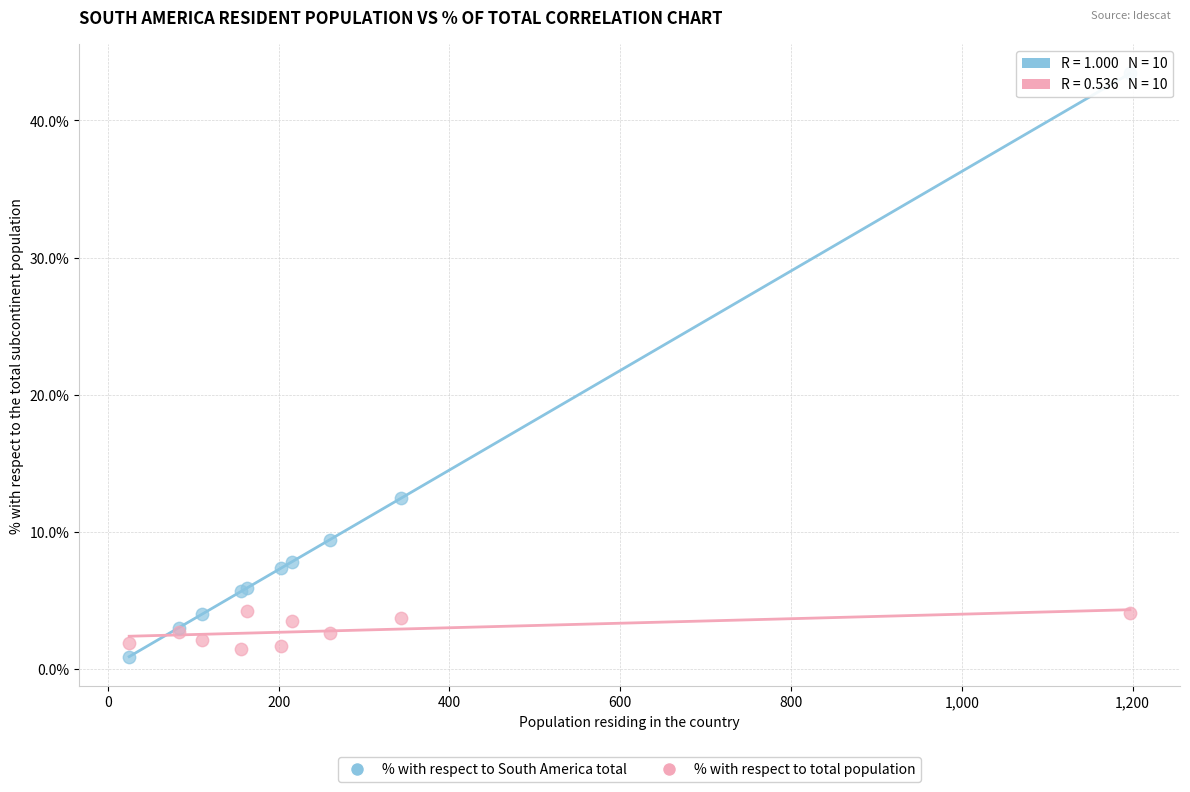

What is the X range (max minus min) for the scatter plot?

1172.0